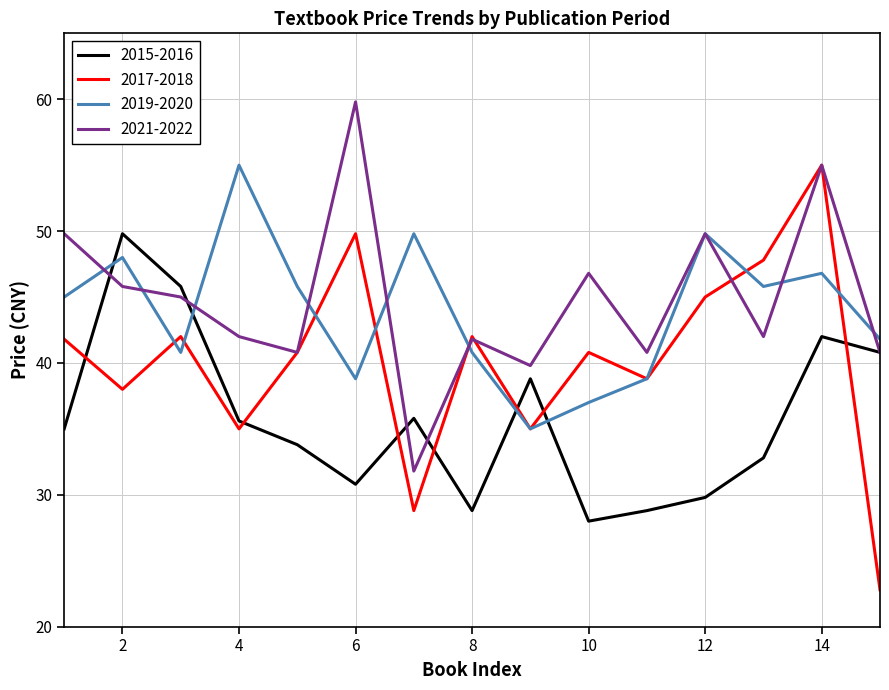

What is the lowest value of the 2015-2016 series?

28.0